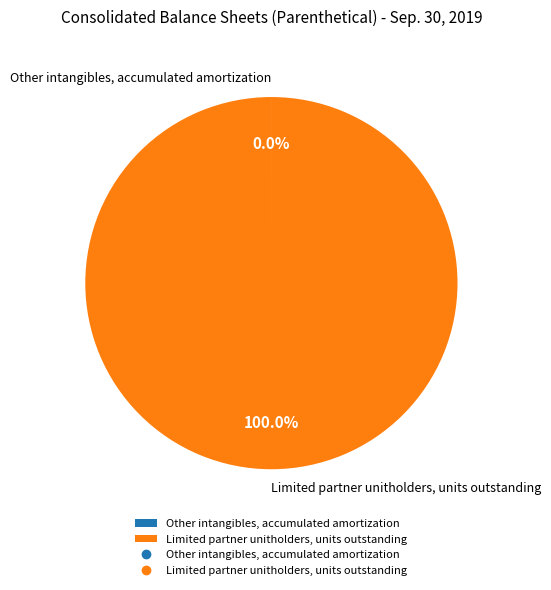

Is it true that Limited partner unitholders, units outstanding is 91% of the pie?

False